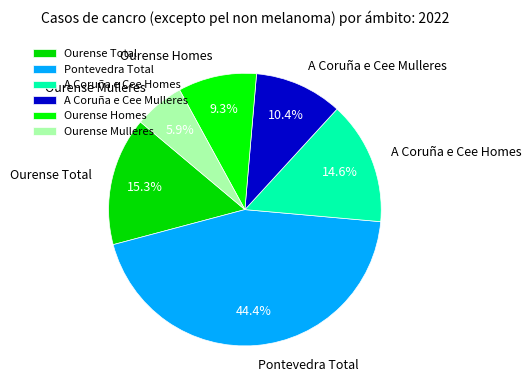

What is the total percentage of Ourense Homes and Pontevedra Total?

53.8%